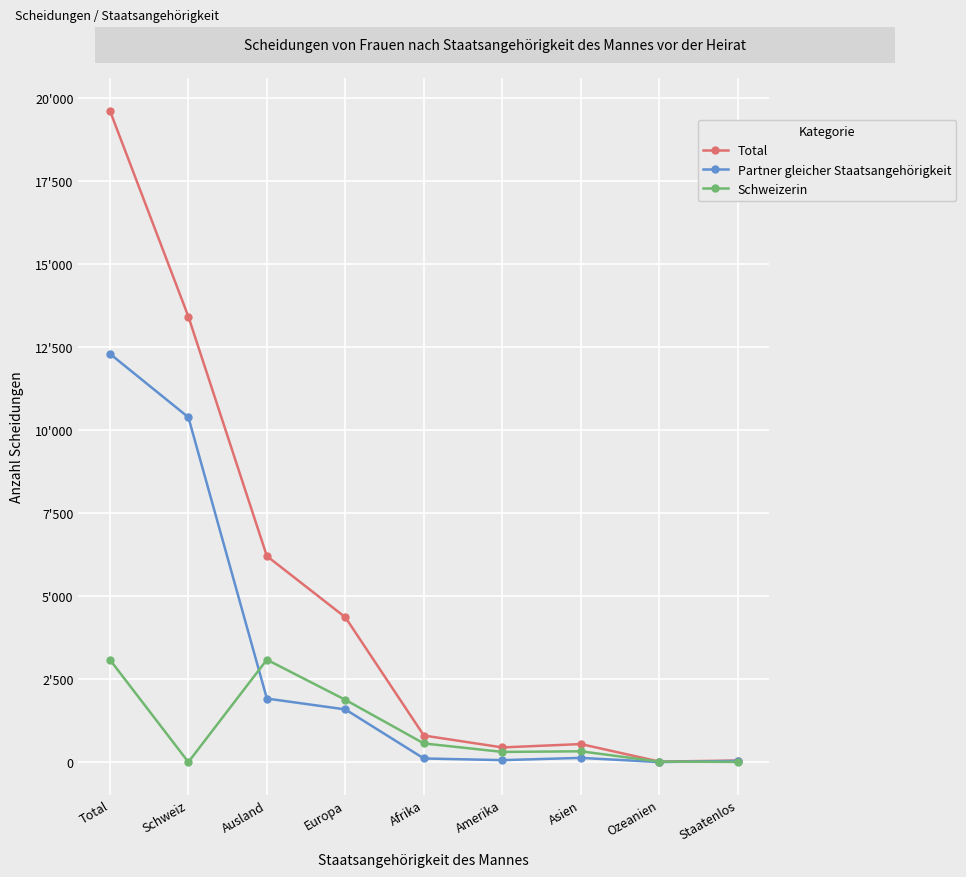

Reading left to right, list all the values displayed in this chart.

Total: 19613	13412	6201	4358	799	441	542	15	46
Partner gleicher Staatsangehörigkeit: 12292	10380	1912	1585	108	58	126	0	35
Schweizerin: 3082	0	3082	1873	561	306	324	13	5